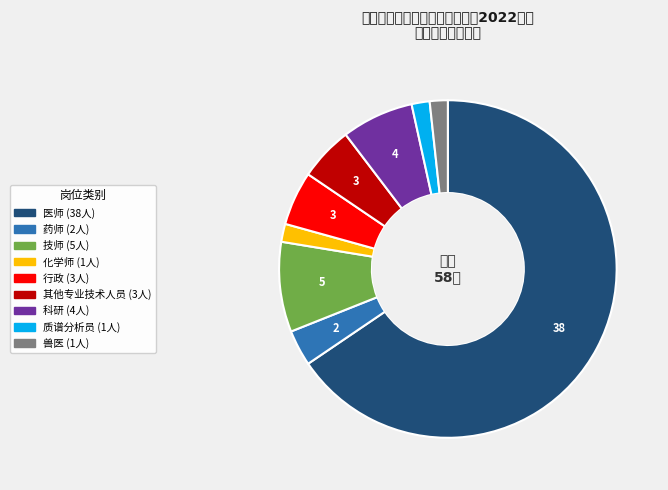

Which category accounts for the majority?

医师